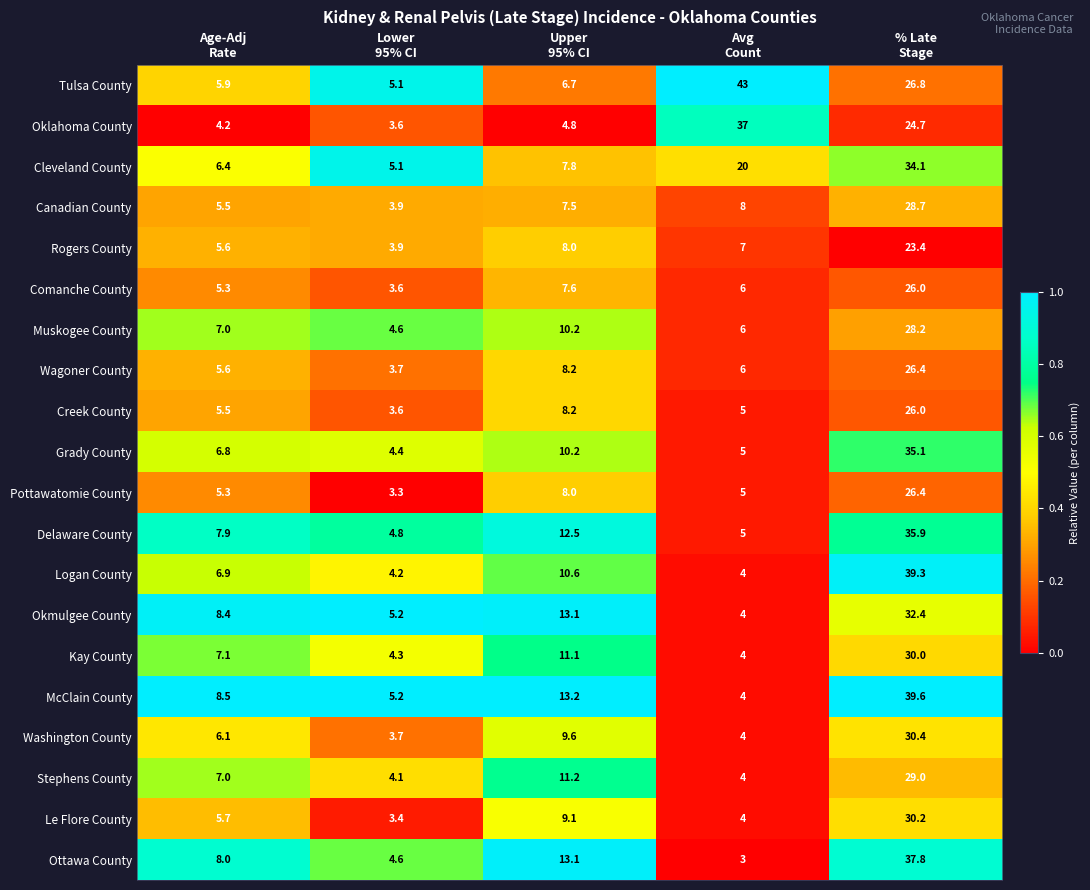

What is the difference between the second highest and second lowest values in the Logan County series?

6.4